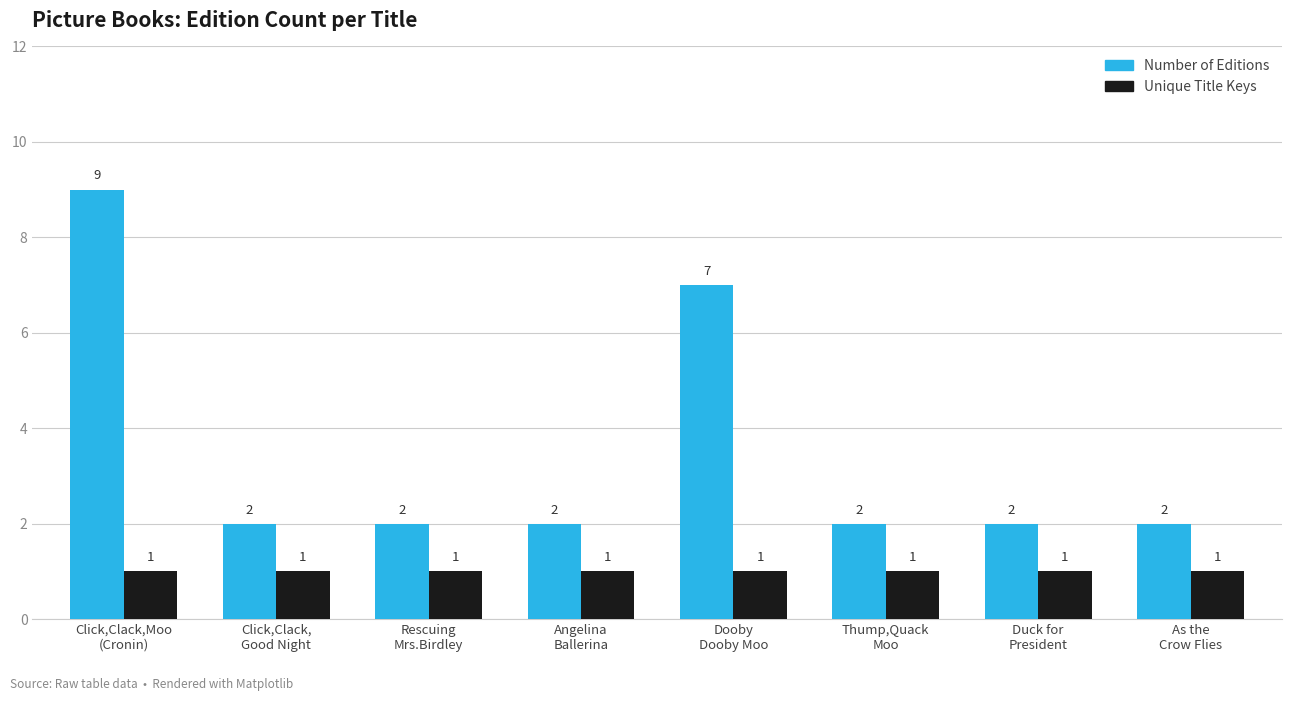

What is the greatest value displayed?

9